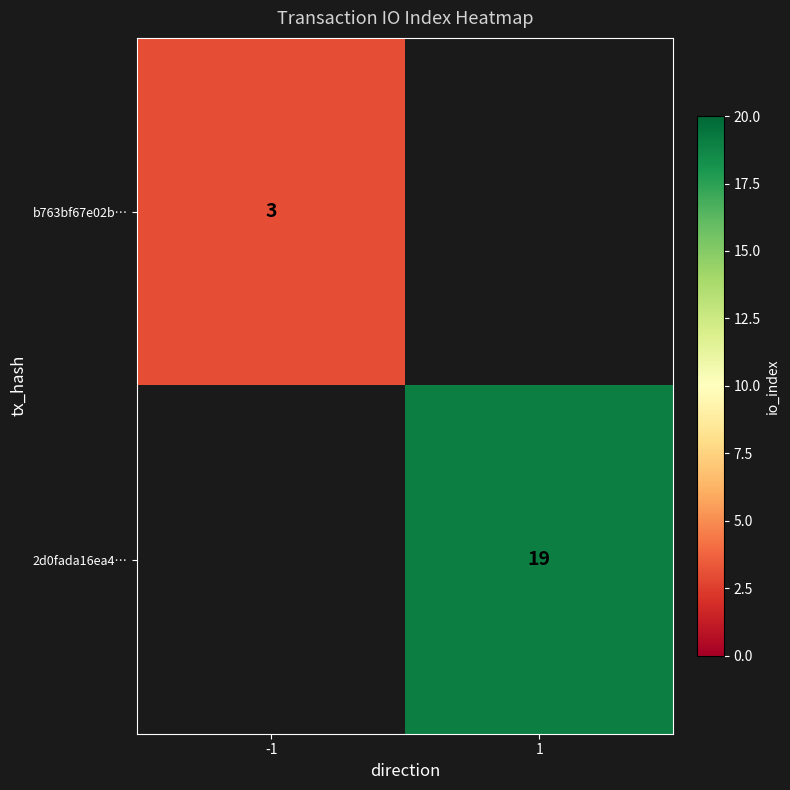

What is the smallest value displayed?

3.0